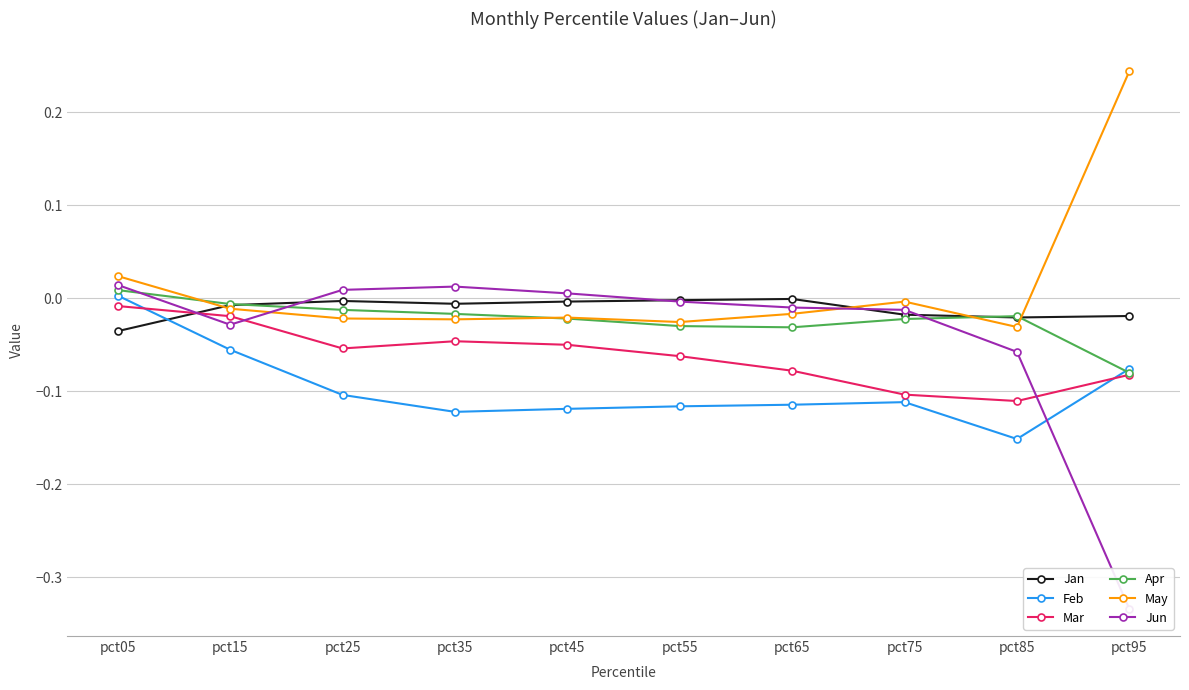

Between which two adjacent categories do Jun and Feb first intersect?

pct85 and pct95